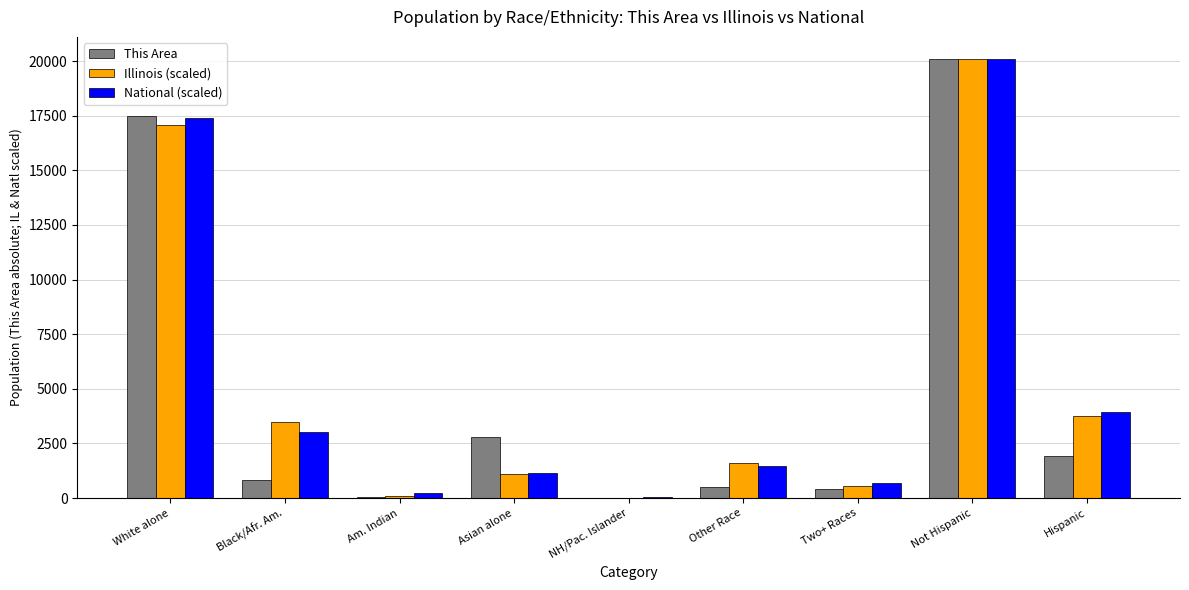

Is the value of Illinois (scaled) at Black/Afr. Am. greater than the value of National (scaled) at Am. Indian?

Yes